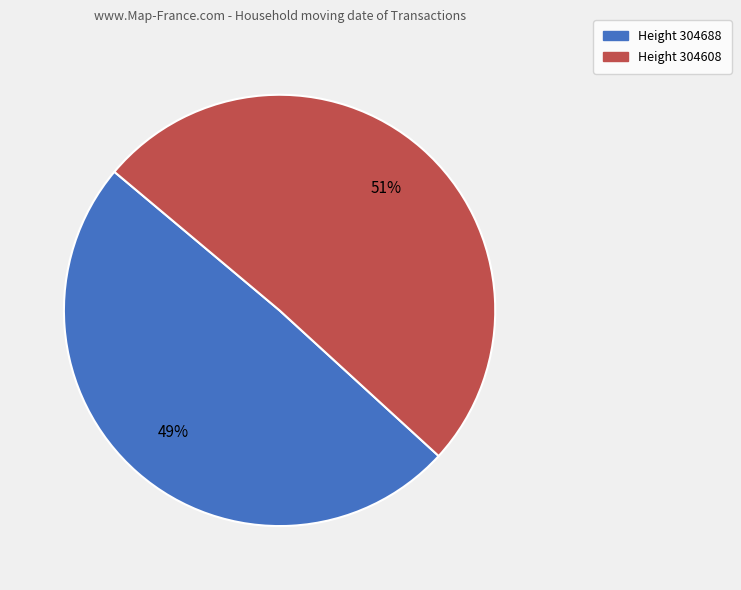

To the nearest percent, what is the average slice percentage?

50%